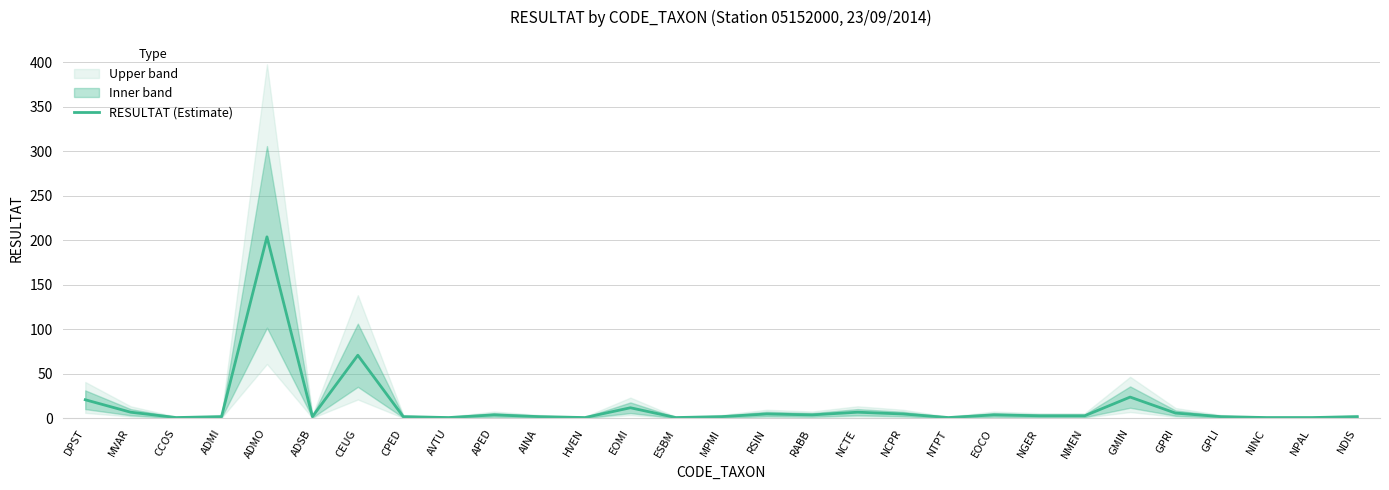

How many points are higher than both their immediate neighbors (excluding endpoints)?

8